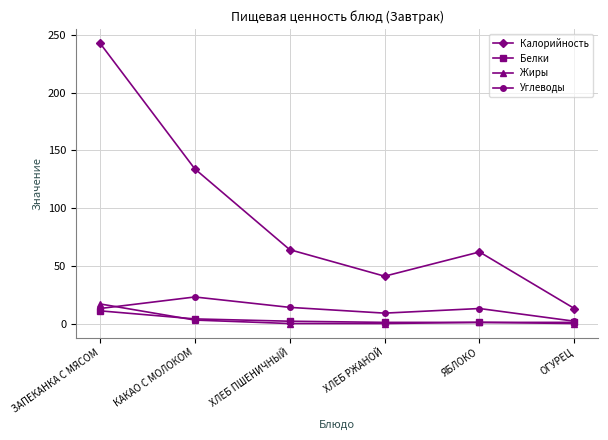

What is the highest value of the Жиры series?

17